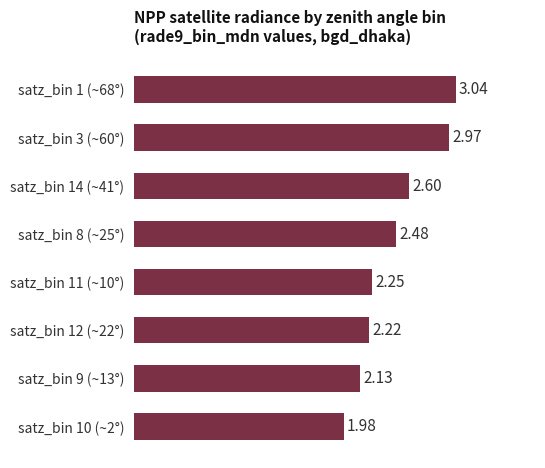

Rank the categories by value from highest to lowest.

satz_bin 1 (~68°), satz_bin 3 (~60°), satz_bin 14 (~41°), satz_bin 8 (~25°), satz_bin 11 (~10°), satz_bin 12 (~22°), satz_bin 9 (~13°), satz_bin 10 (~2°)